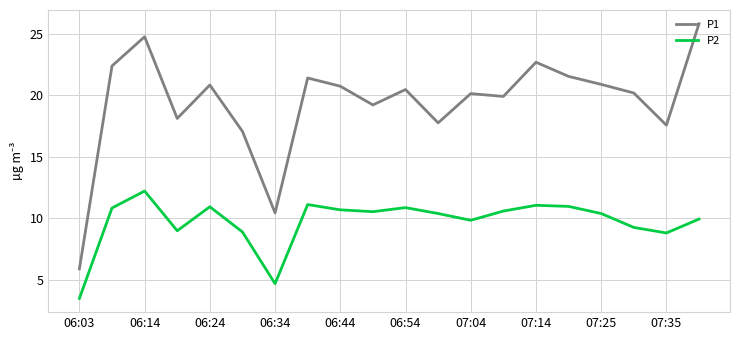

Which series has the largest total across all categories?

P1